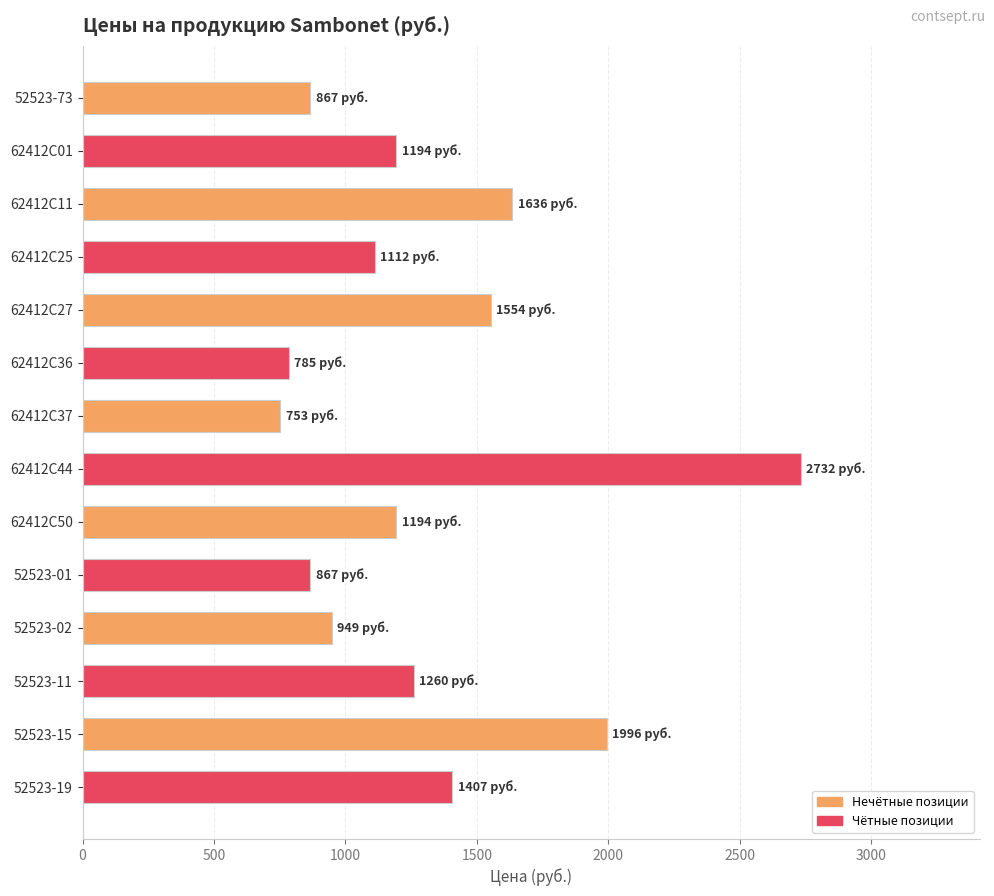

At which category does the chart reach its peak across all series?

62412C44